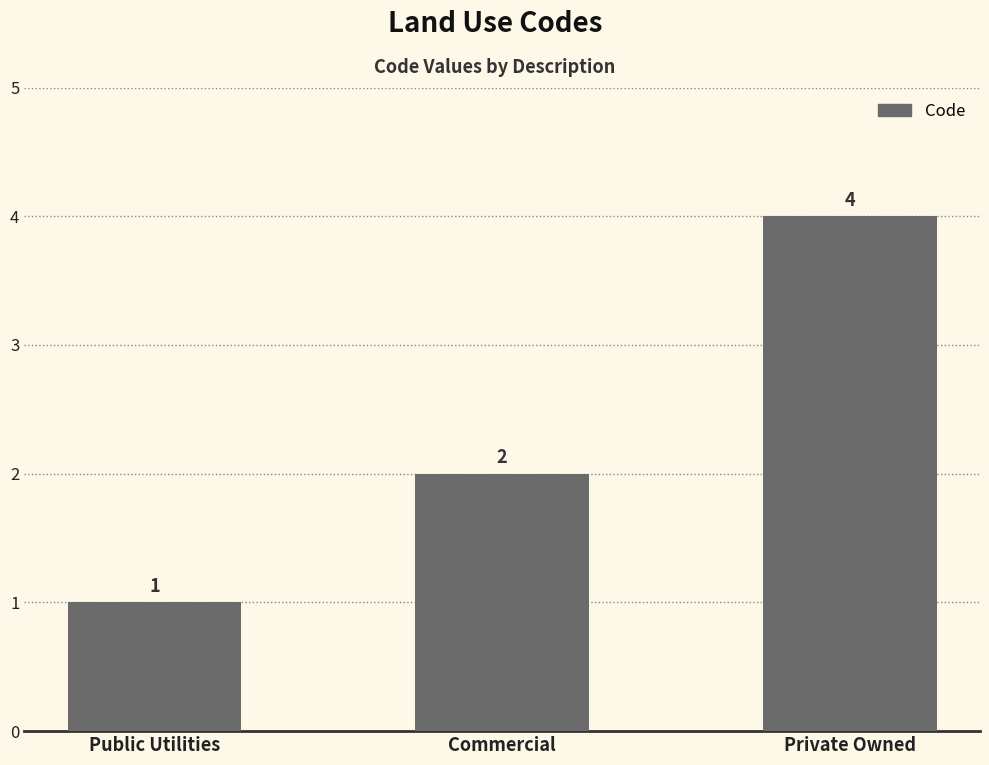

What is the ratio of the value at Commercial to the value at Private Owned?

0.5